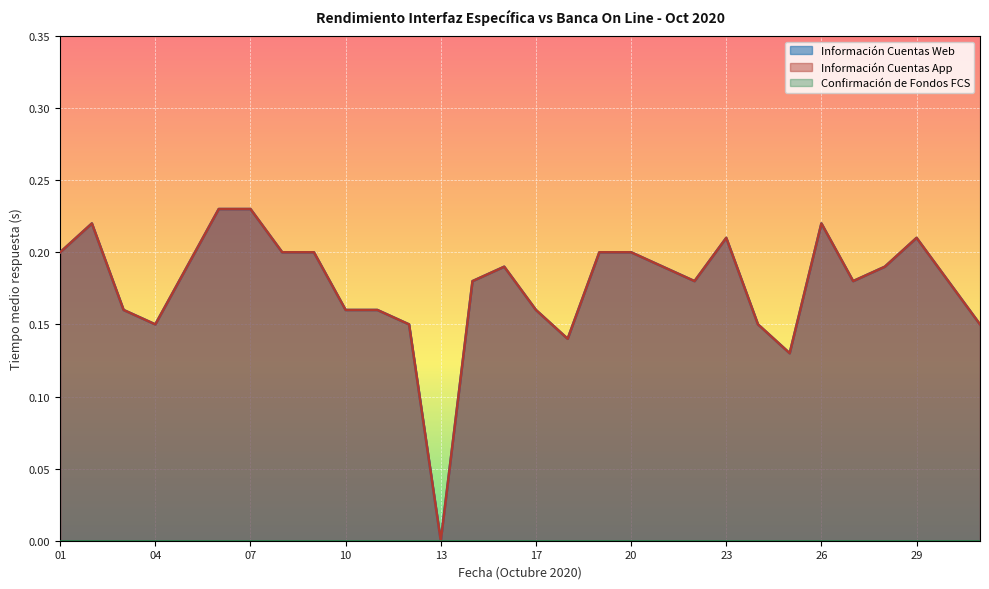

What is the sum of the Información Cuentas Web values at 20 and 03?

0.4